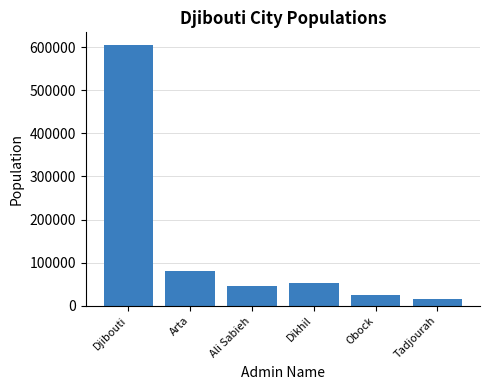

Reading right to left, extract all data points from this chart.

Tadjourah=14820	Obock=24700	Dikhil=53000	Ali Sabieh=46502	Arta=80521	Djibouti=603900